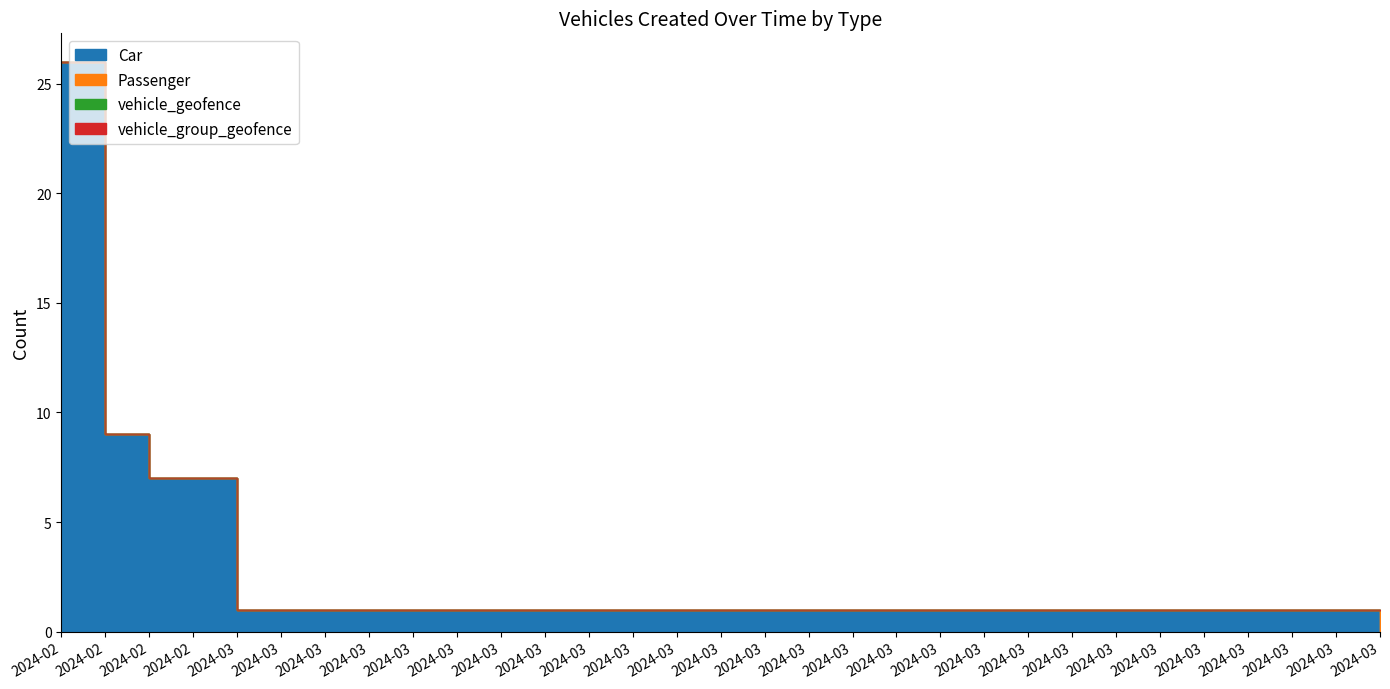

After their last crossing, which series has the higher values: Car or Passenger?

Passenger